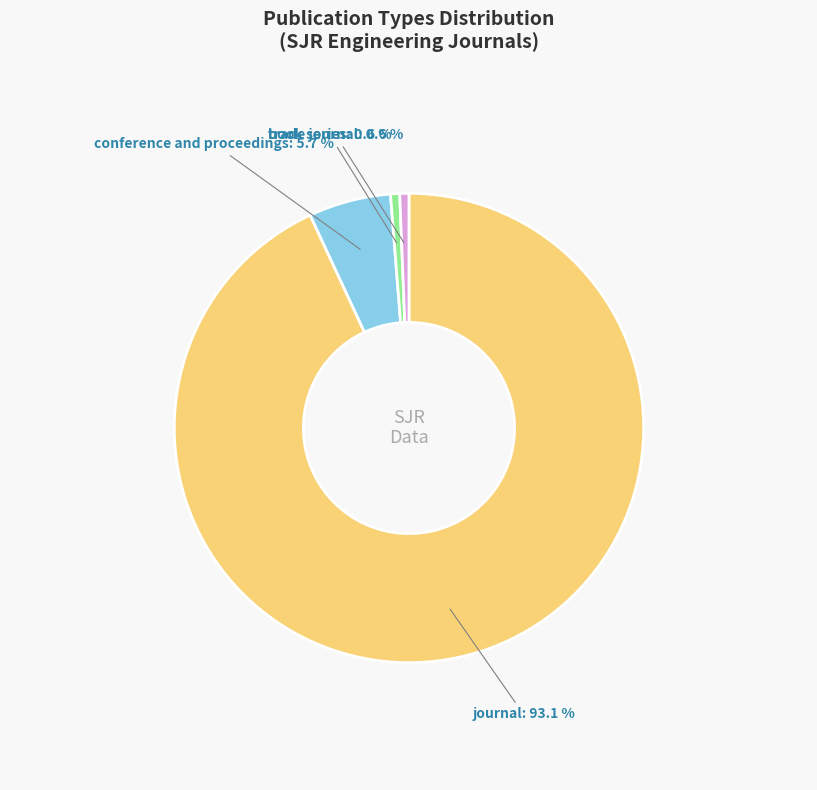

How many slices are in this pie chart?

4